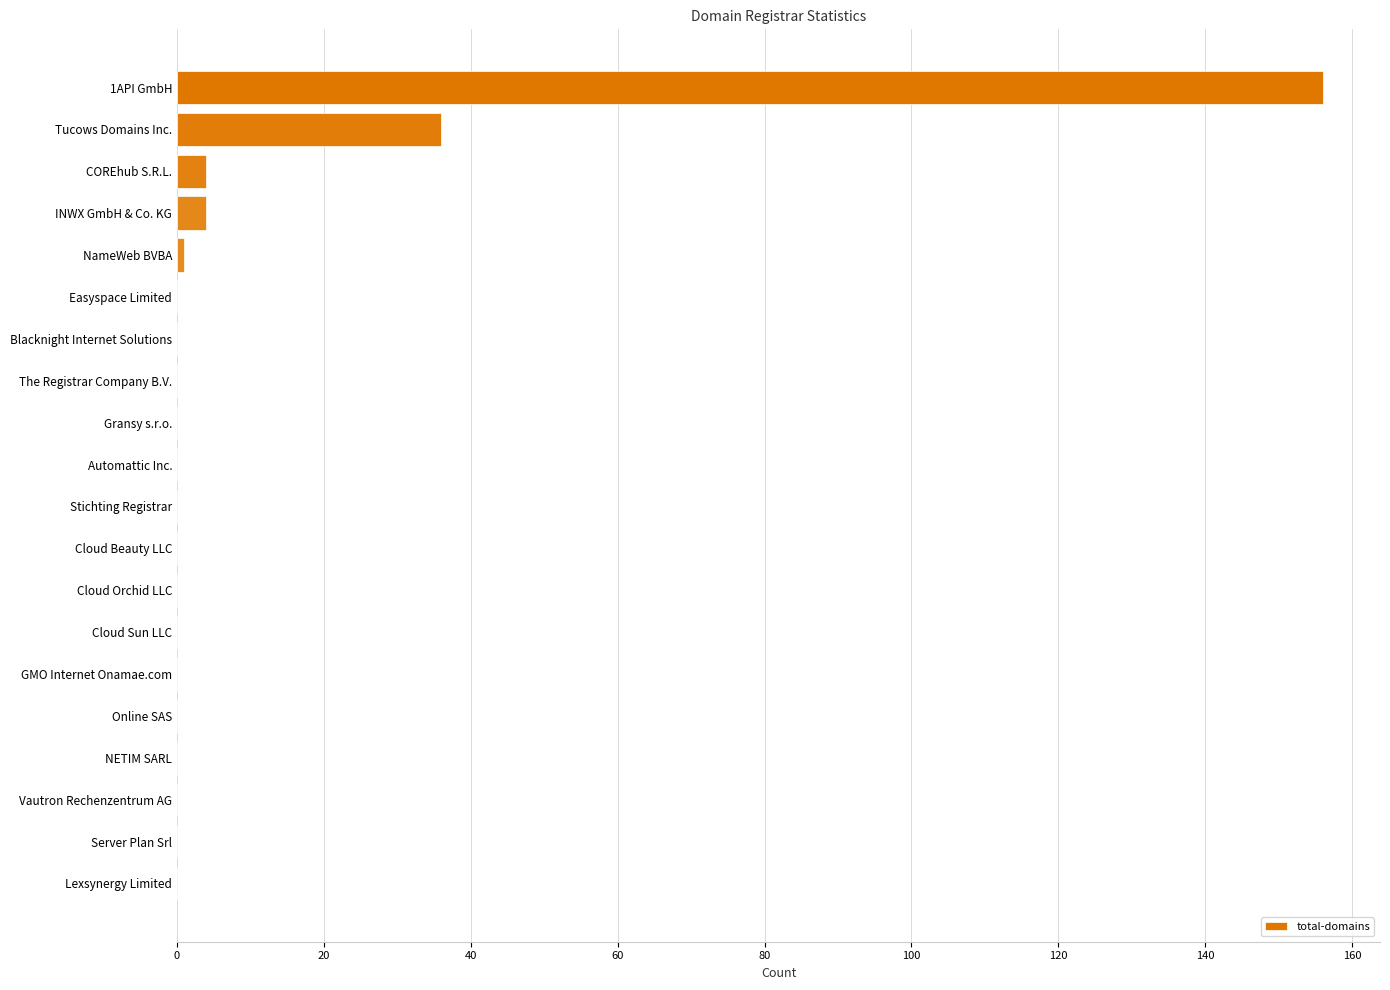

Count the number of categories in the chart.

20